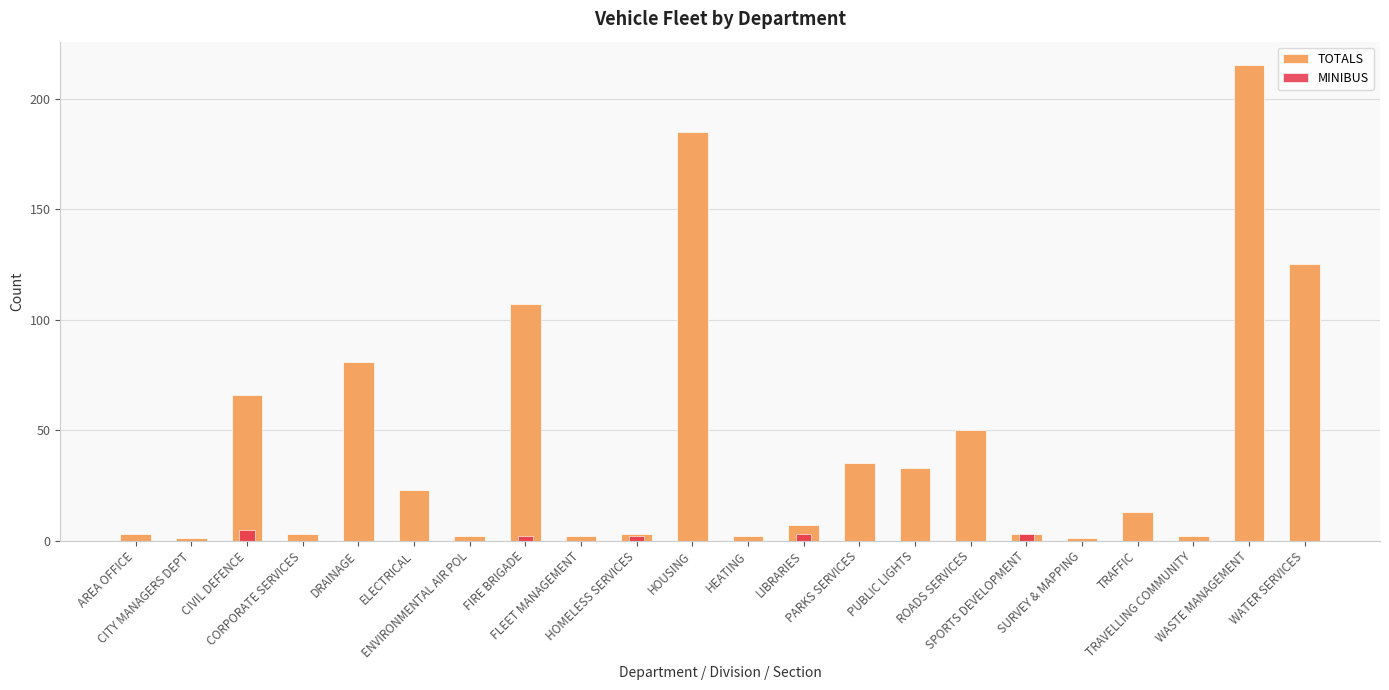

What is the value of the TOTALS bar at the 5th from the left?

81